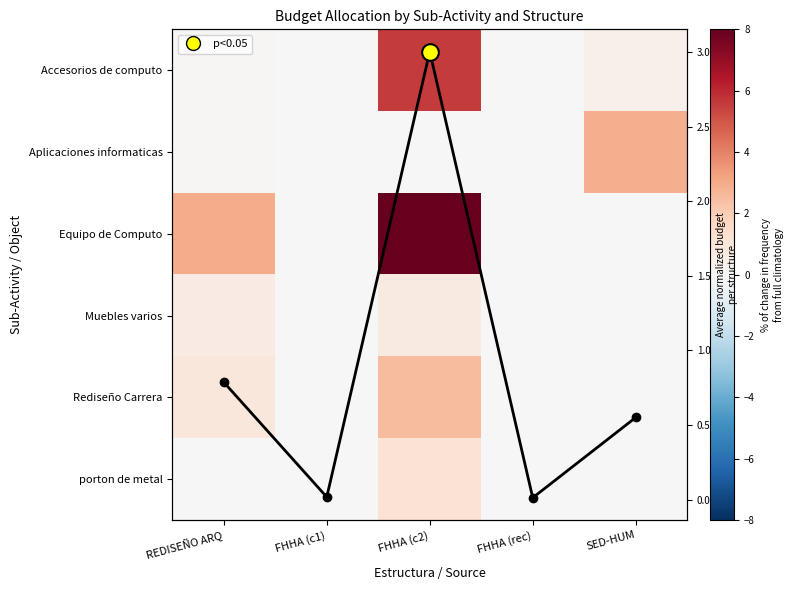

At how many categories does at least one series exceed 0?

5